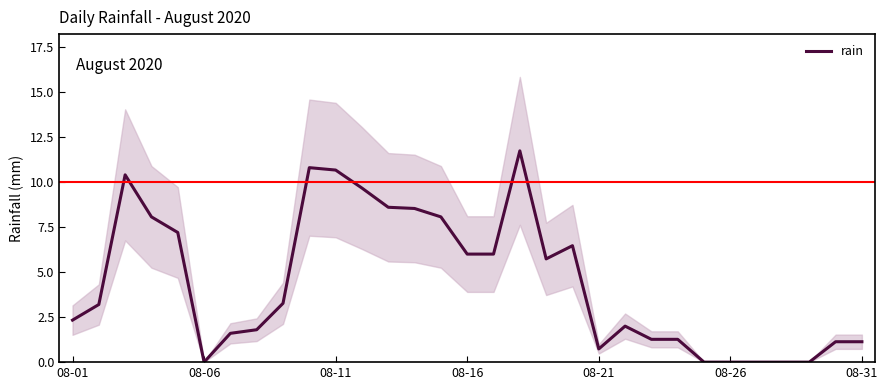

What is the highest value of the rain series?

11.7